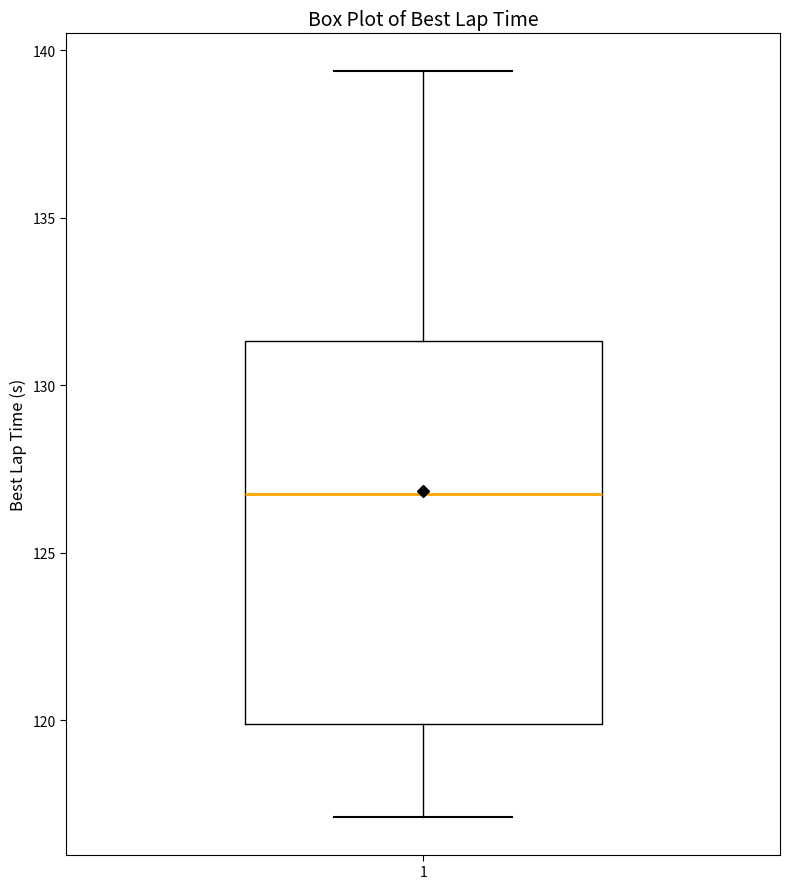

Where does the upper whisker of the box at x = 1 end on the y-axis? The values are not printed on the chart, so give them approximately, as read against the axis.

139.5